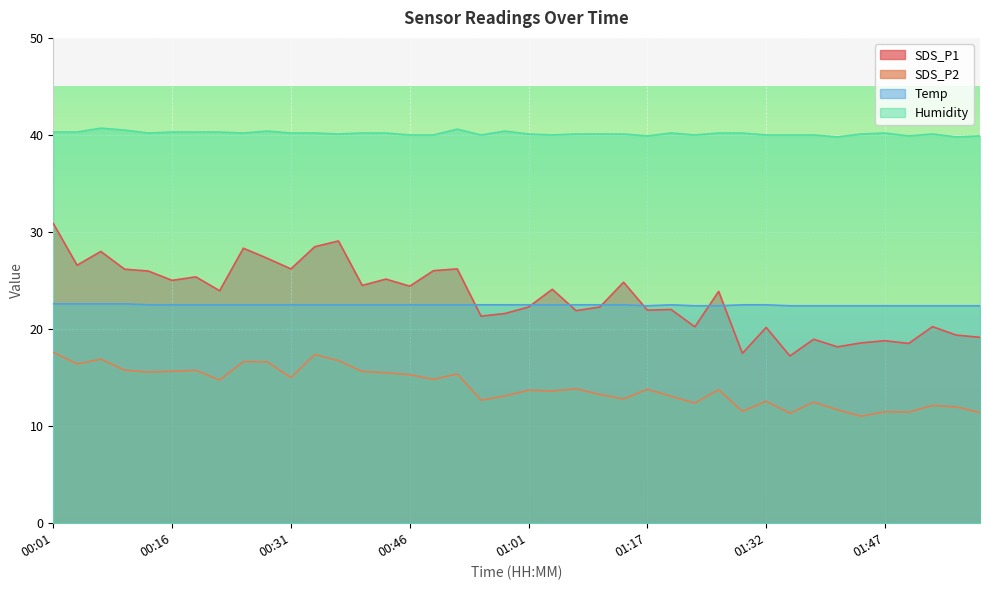

How many lines are shown in the chart?

4